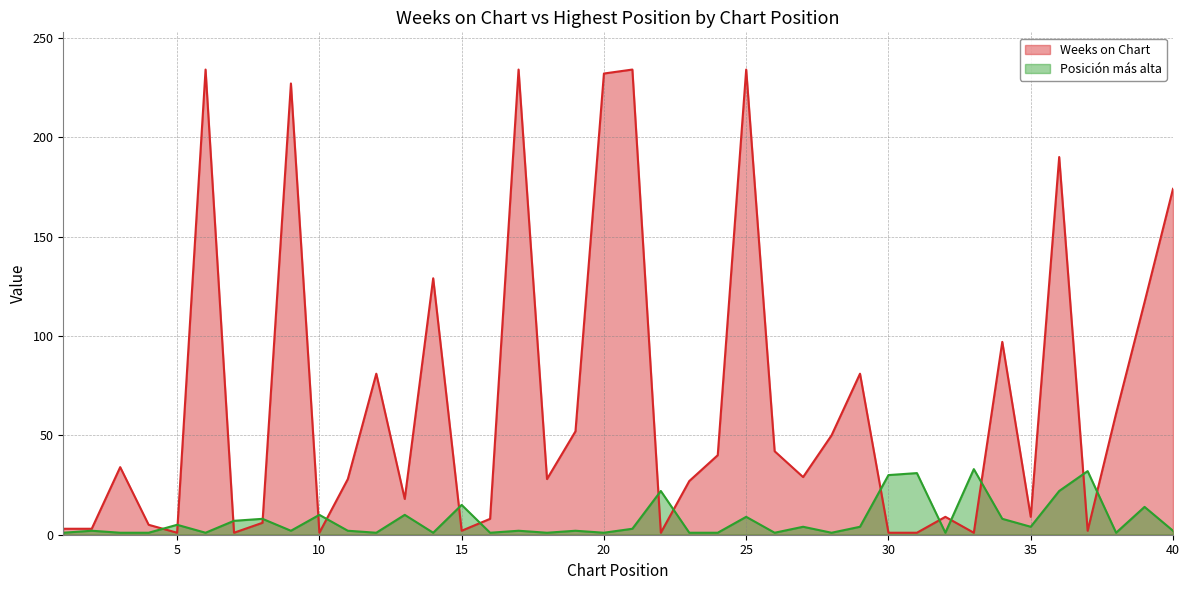

What is the highest value of the Weeks on Chart series?

234